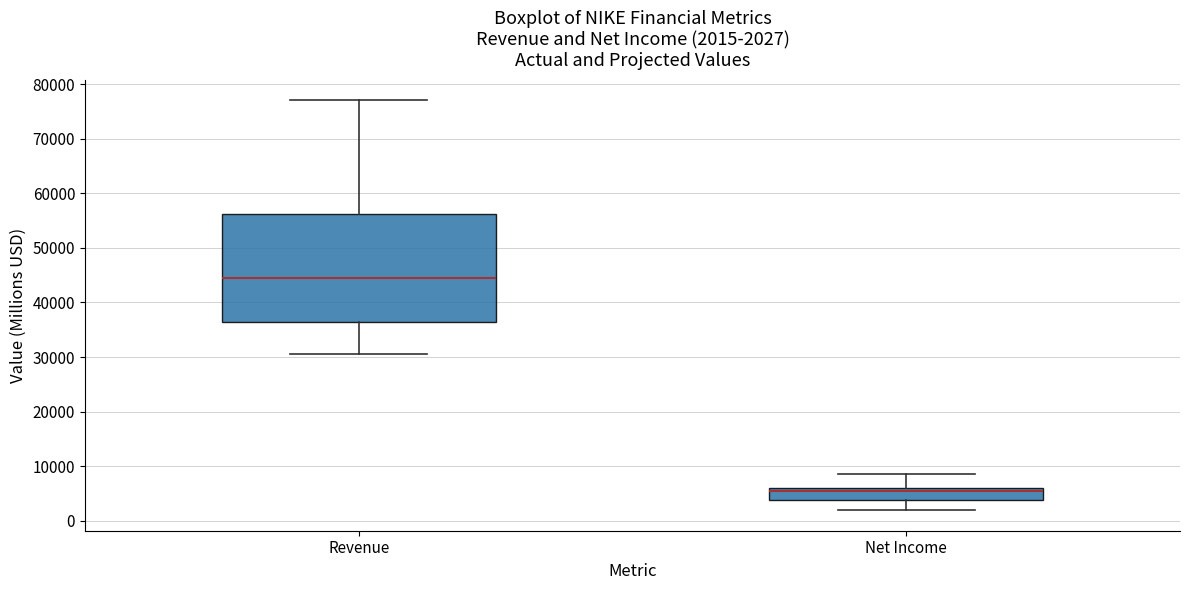

Comparing the boxes themselves (not the whiskers), which one is the tallest?

Revenue